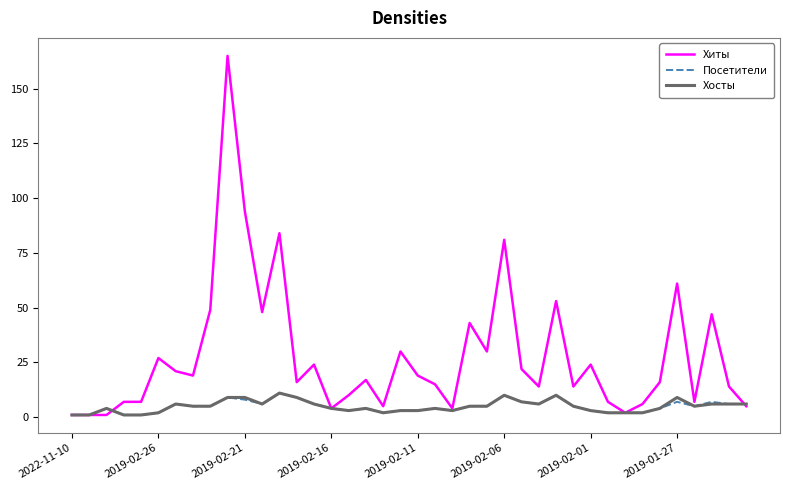

Which series has the largest range (max minus min)?

Хиты